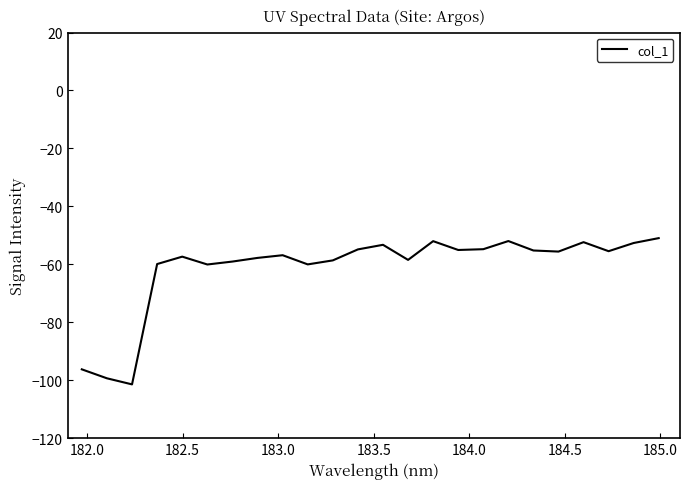

What is the maximum value shown in the chart?

-51.0